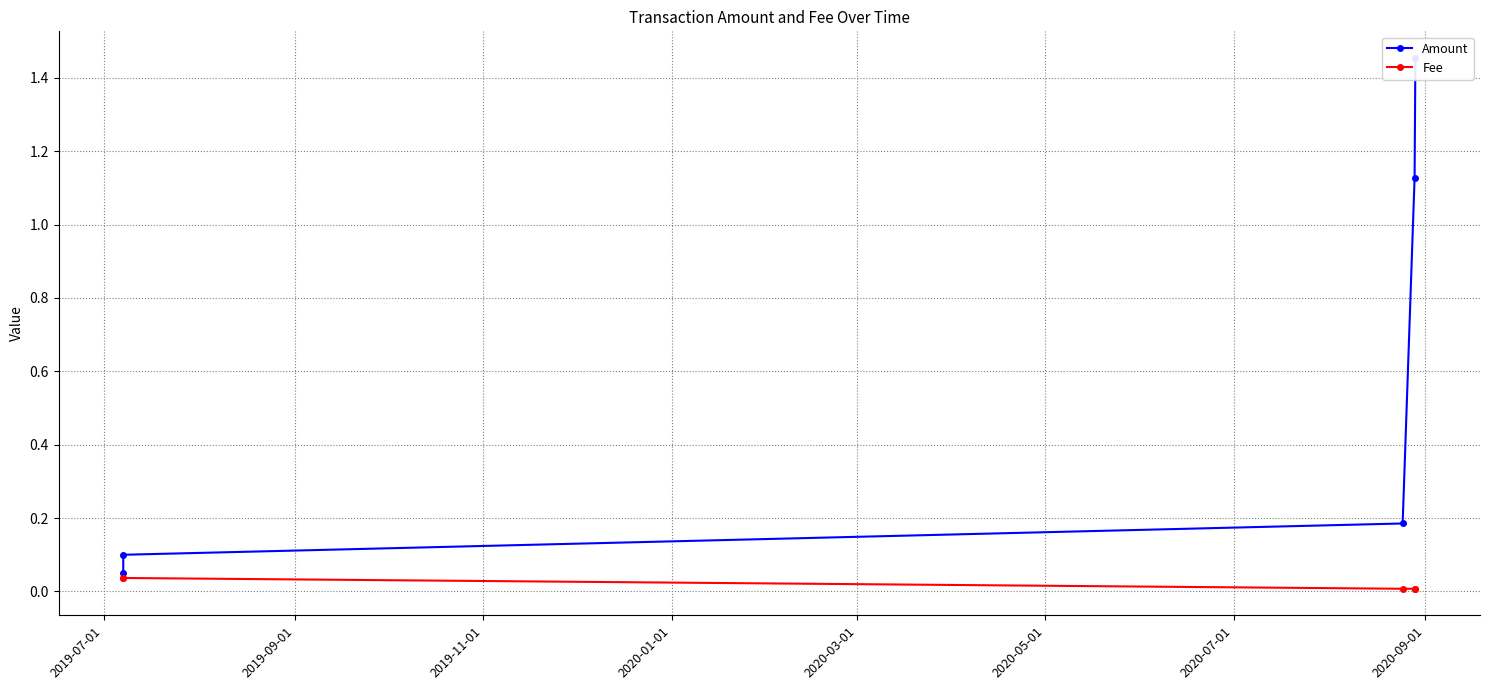

What is the maximum value shown in the chart?

1.5